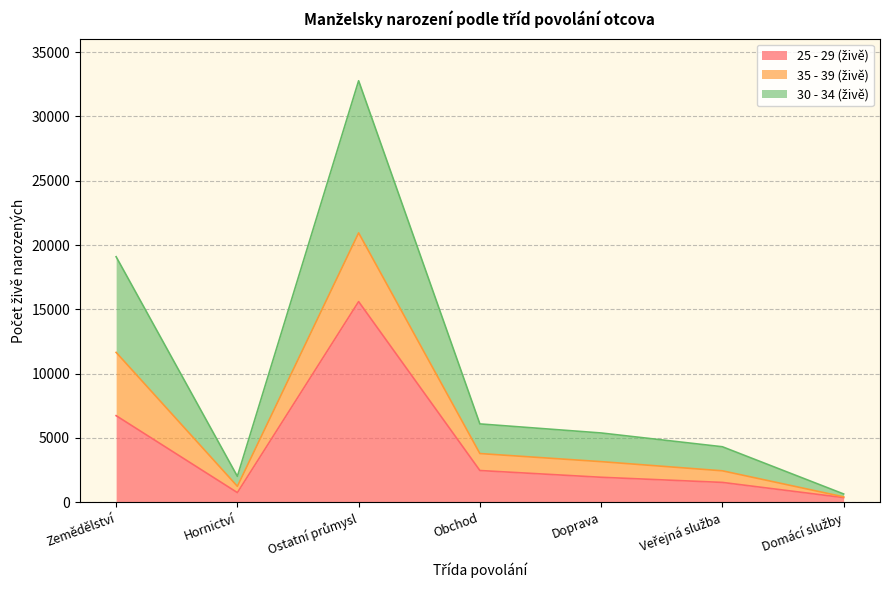

True or false: 25 - 29 (živě) and 30 - 34 (živě) intersect in this chart.

False